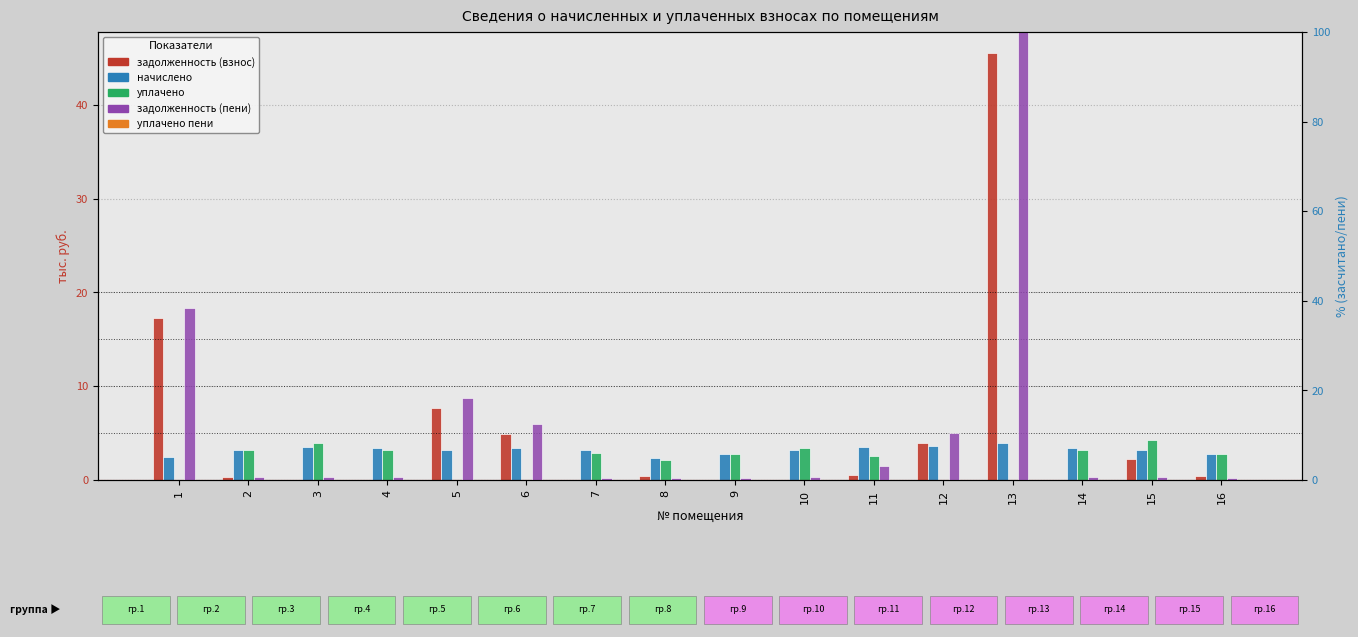

What is the difference between the second highest and second lowest values in the начислено series?

1.2